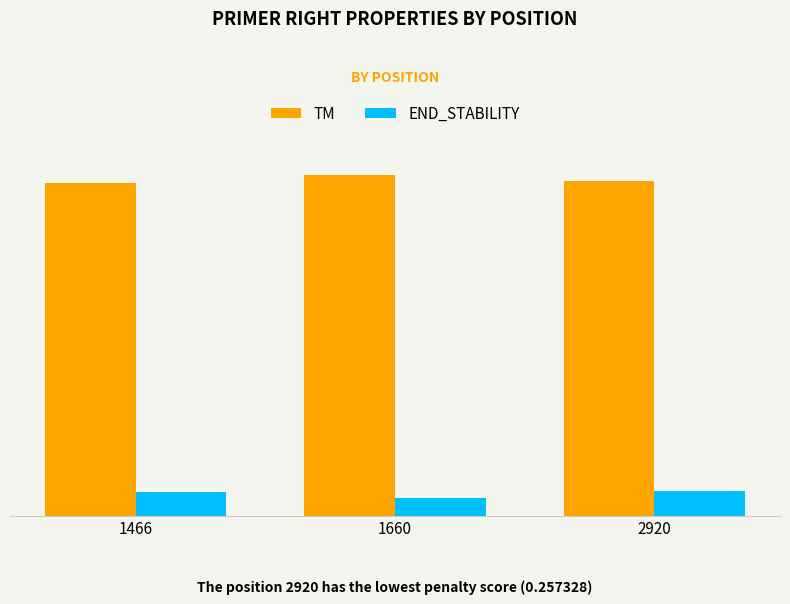

Rank the series by their average value, from highest to lowest.

TM, END_STABILITY